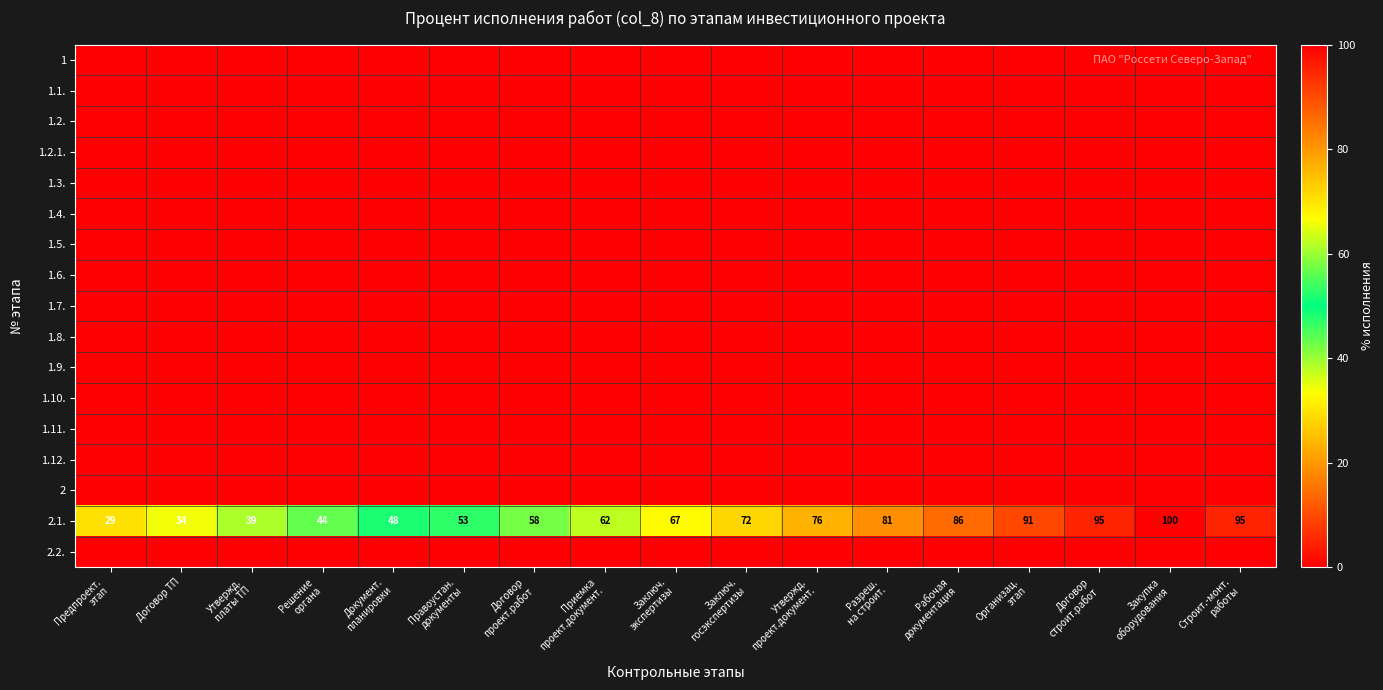

What is the difference between the second highest and second lowest values in the 2.1. series?

61